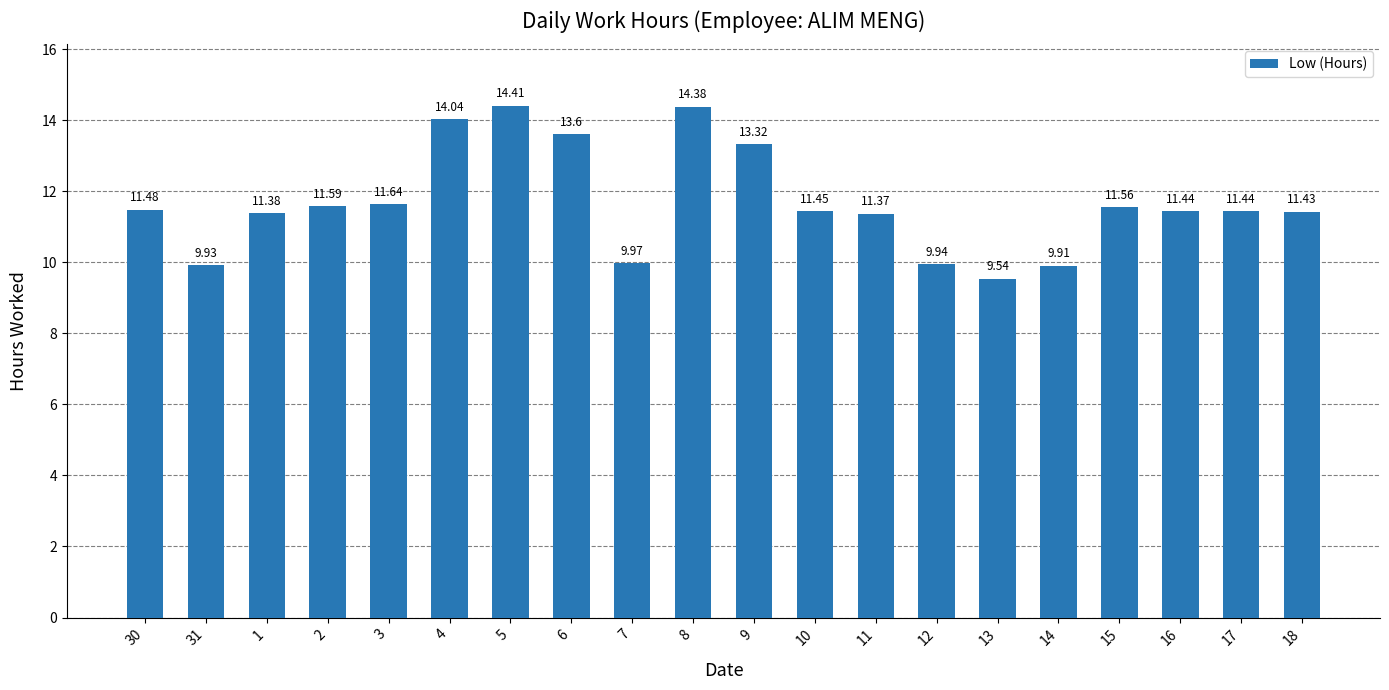

What is the average value?

11.7